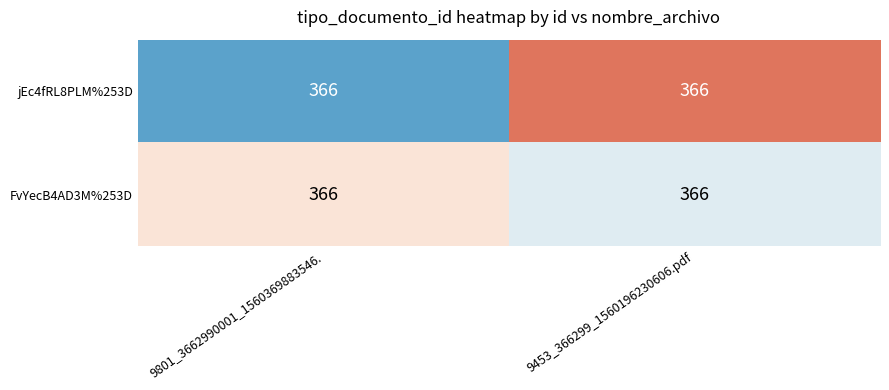

Which series changed the most between 9801_3662990001_1560369883546. and 9453_366299_1560196230606.pdf?

jEc4fRL8PLM%253D